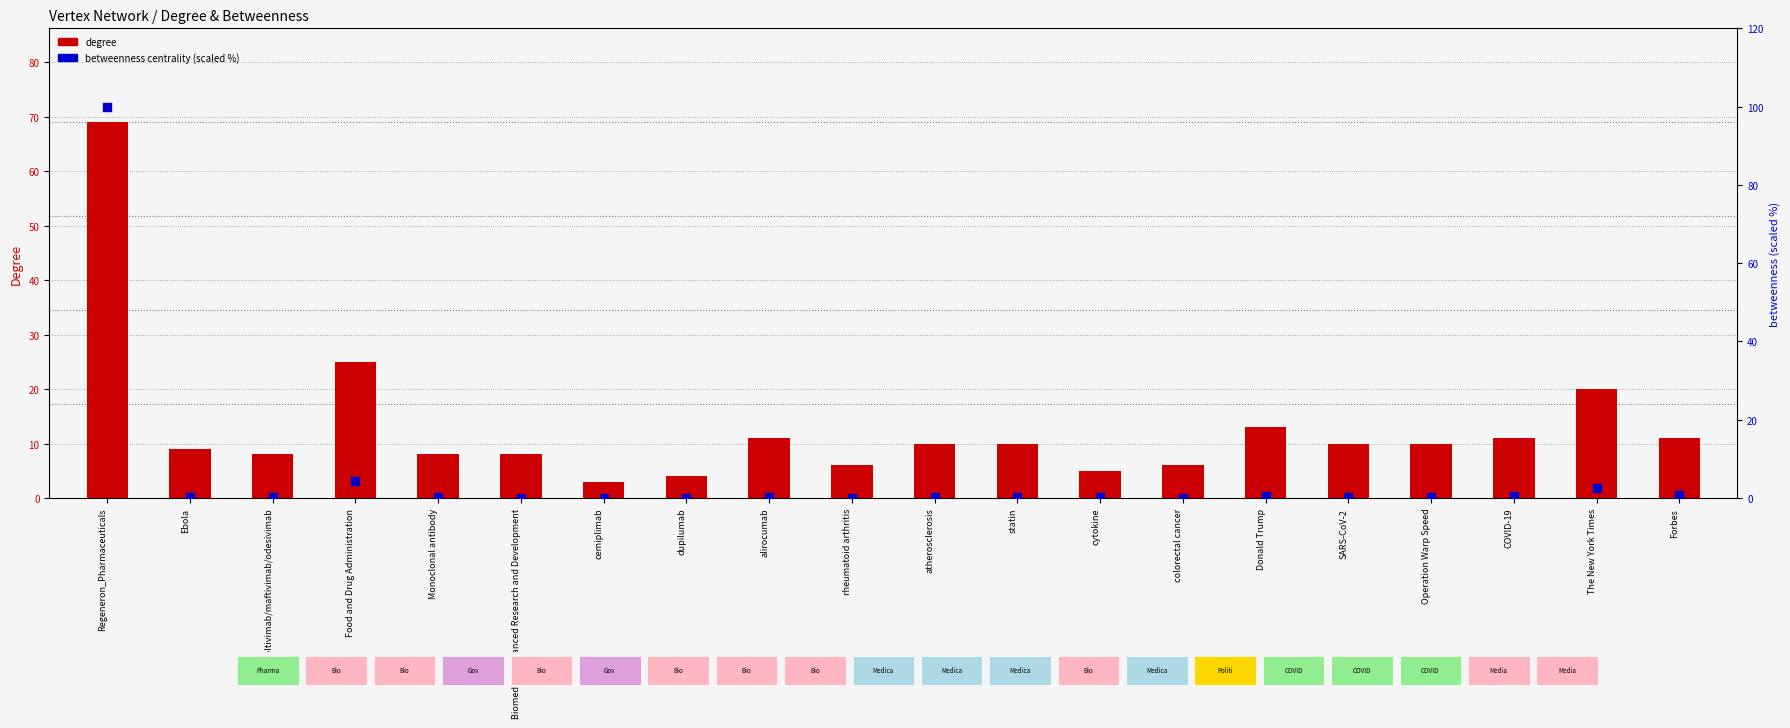

Which series contains the lowest Y value?

betweenness centrality (scaled to 100)